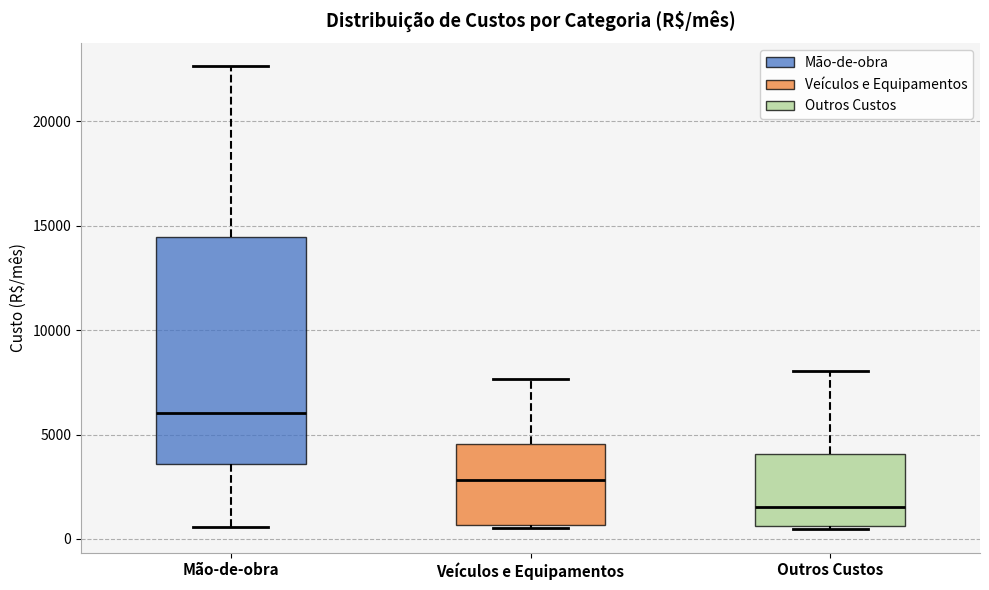

Which box's median line is the highest?

Mão-de-obra